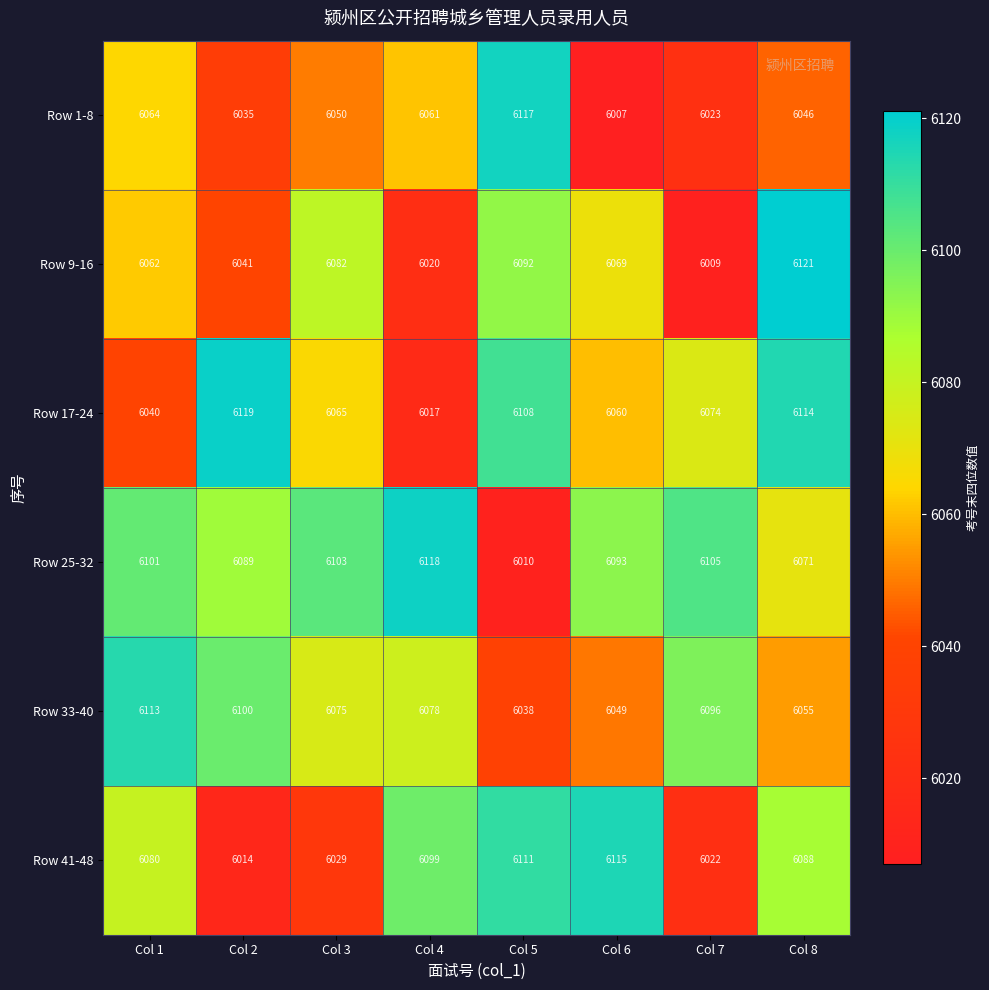

Which series has the largest range (max minus min)?

Row 9-16